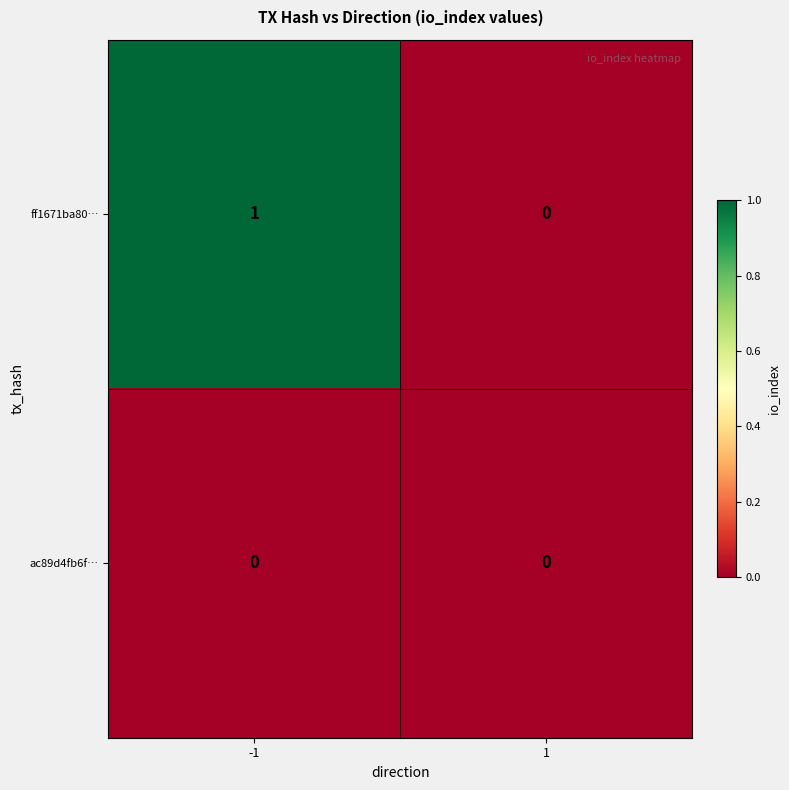

What is the greatest value displayed?

1